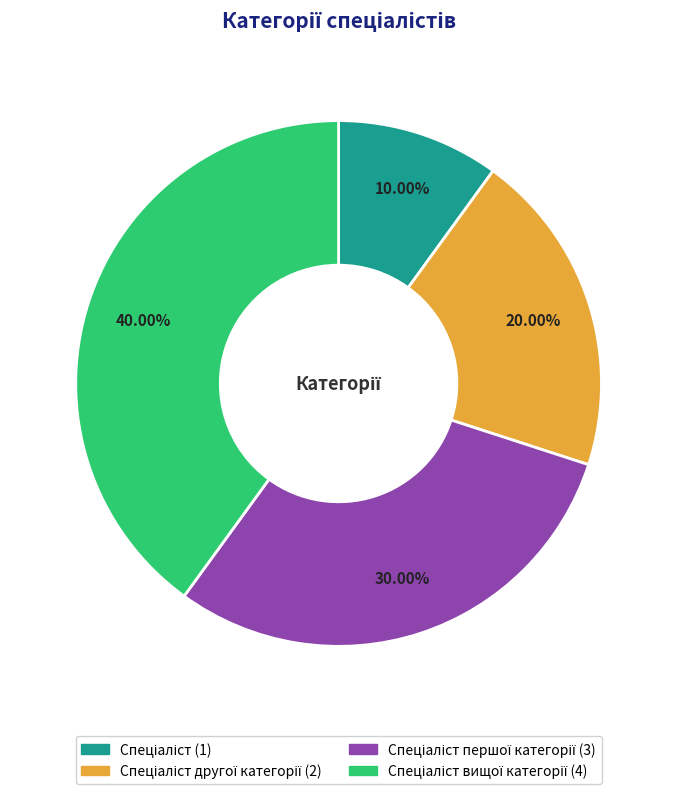

Does any single category account for the majority?

No